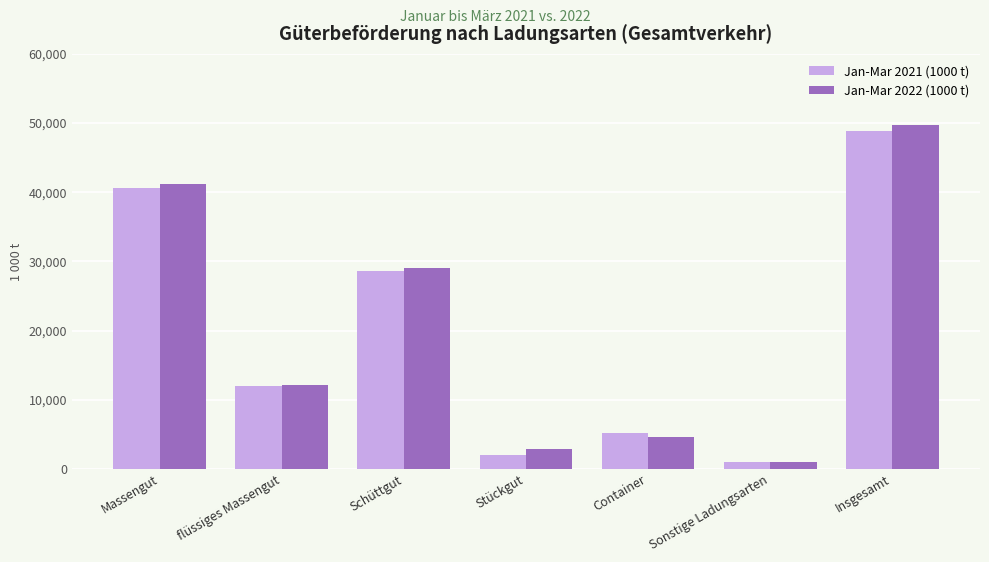

At which category does the chart reach its peak across all series?

Insgesamt